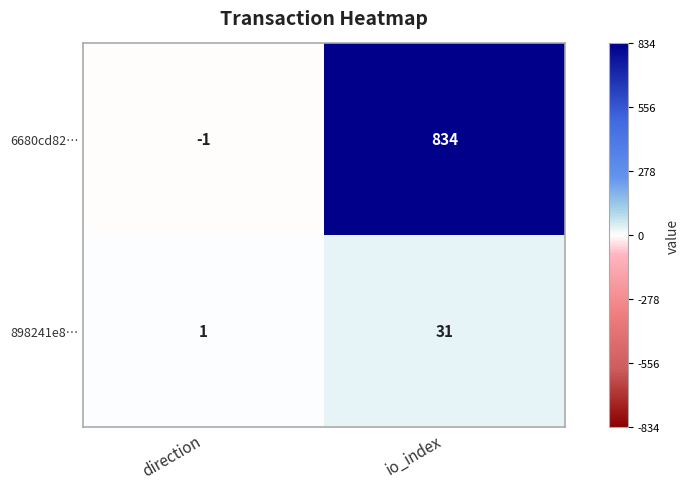

Reading left to right, list all the values displayed in this chart.

6680cd82…: direction=-1	io_index=834
898241e8…: direction=1	io_index=31